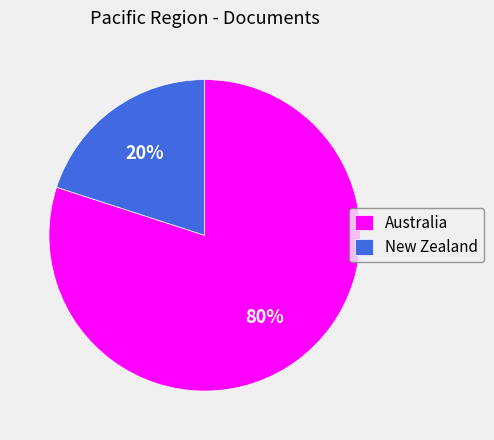

Which has a higher value, Australia or New Zealand?

Australia